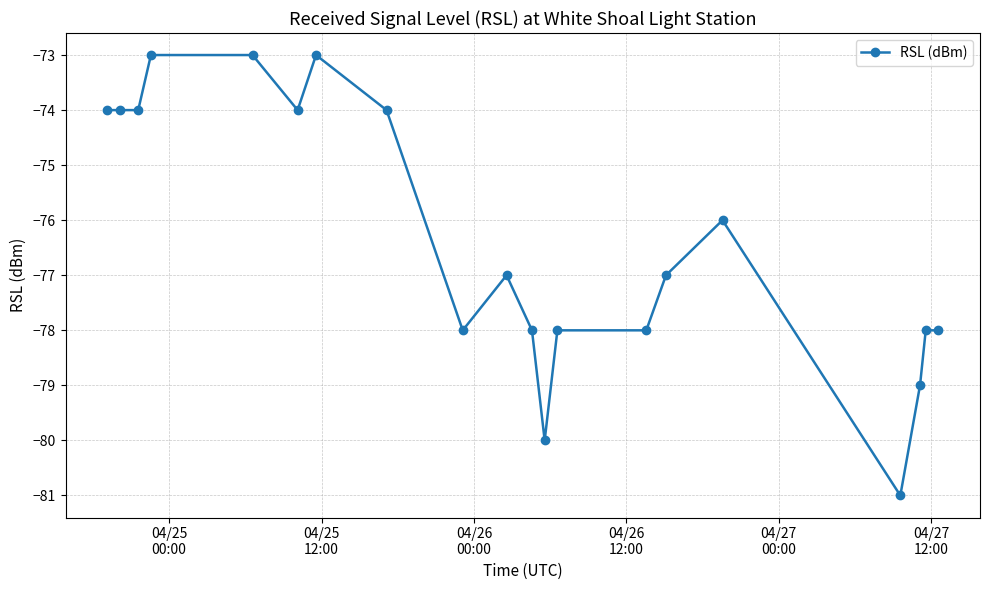

What is the sum of all values?

-1527